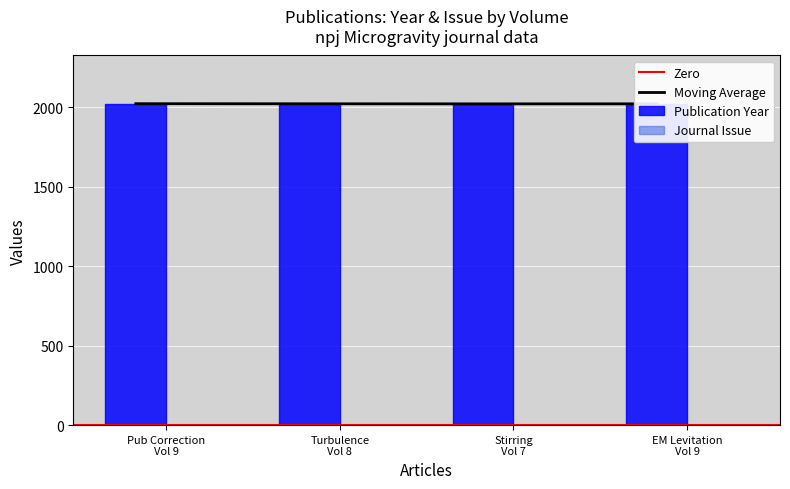

What is the maximum value shown in the chart?

2023